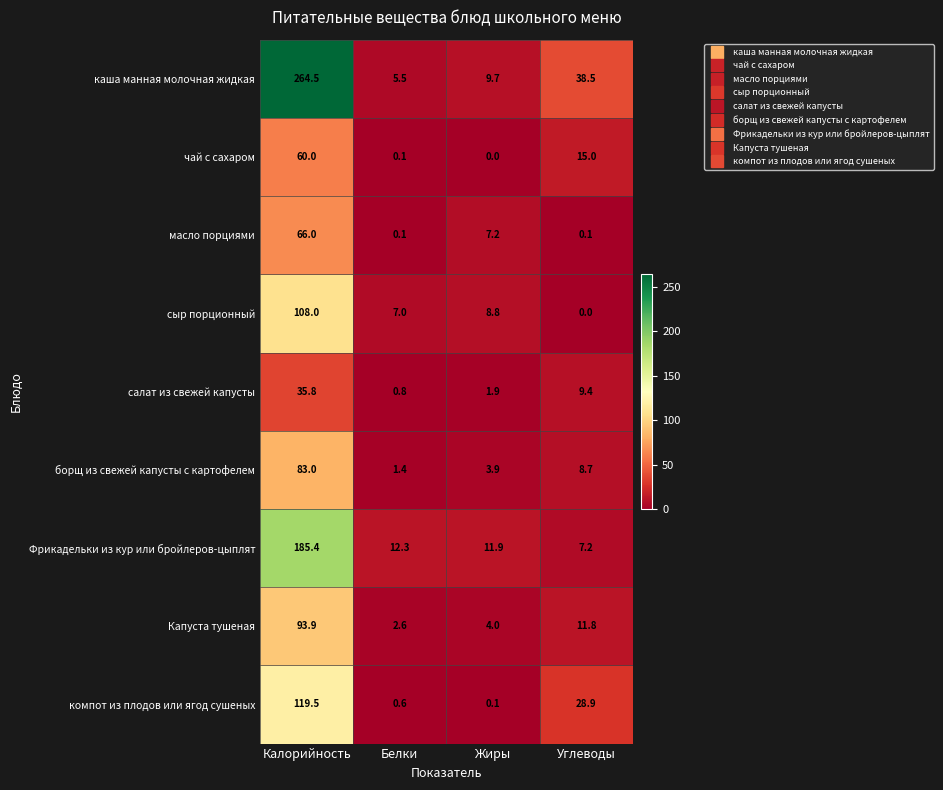

True or false: сыр порционный has a value of 10.8 at Белки.

False